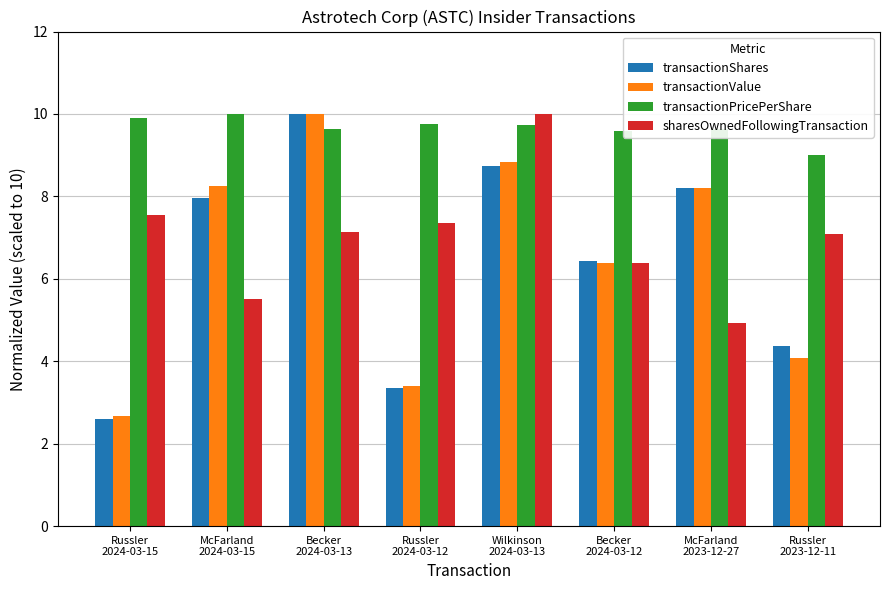

How many values in the transactionValue series are below 8?

4